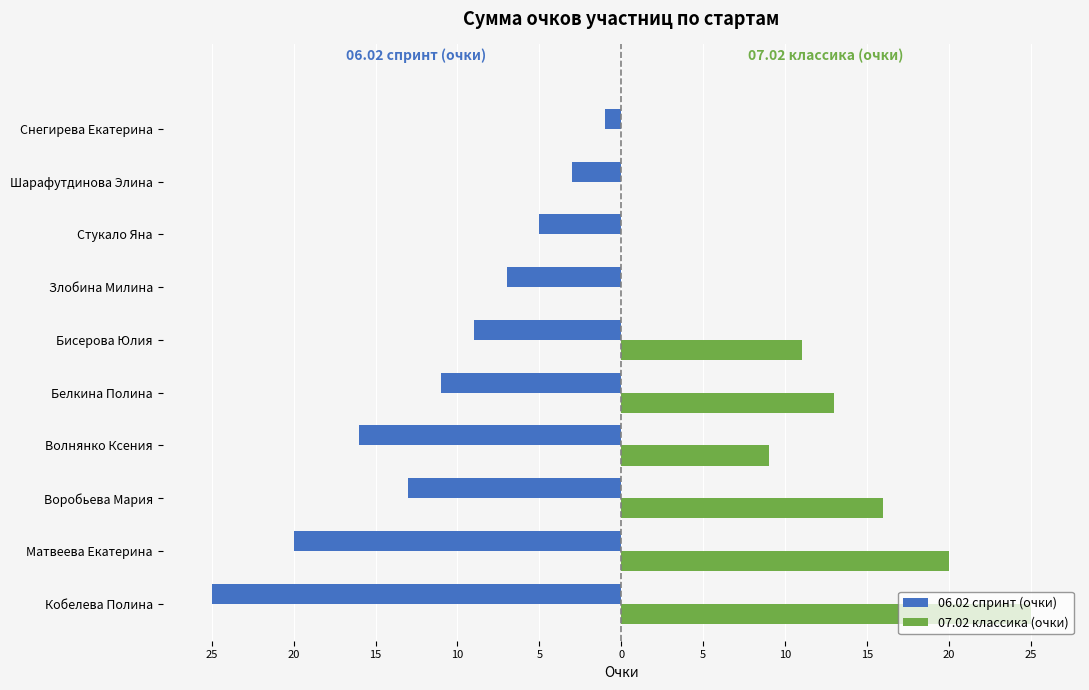

What are all the series names shown in the legend?

06.02 спринт (очки), 07.02 классика (очки)